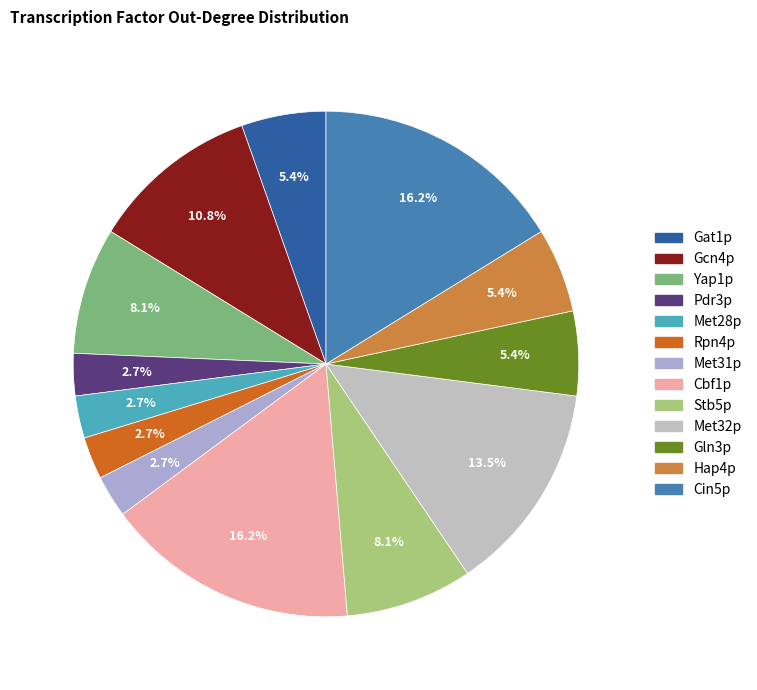

Rank the categories by value from highest to lowest.

Cbf1p, Cin5p, Met32p, Gcn4p, Yap1p, Stb5p, Gat1p, Gln3p, Hap4p, Pdr3p, Met28p, Rpn4p, Met31p